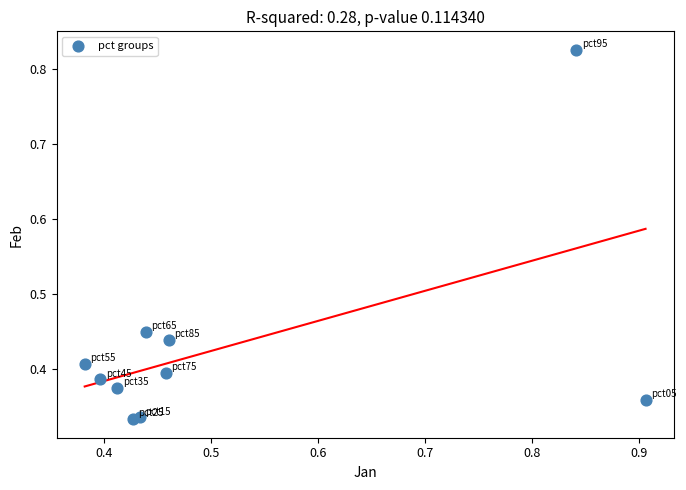

What is the range of X values (max minus min)?

0.5